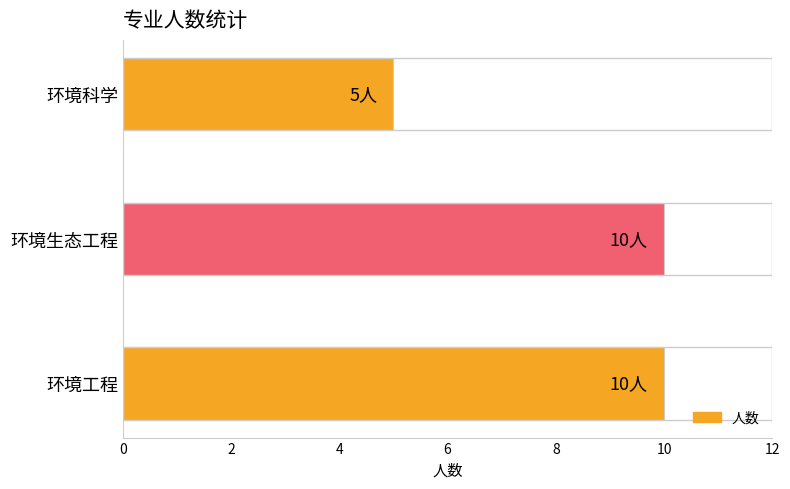

Count the values in the range 5 to 10.

3